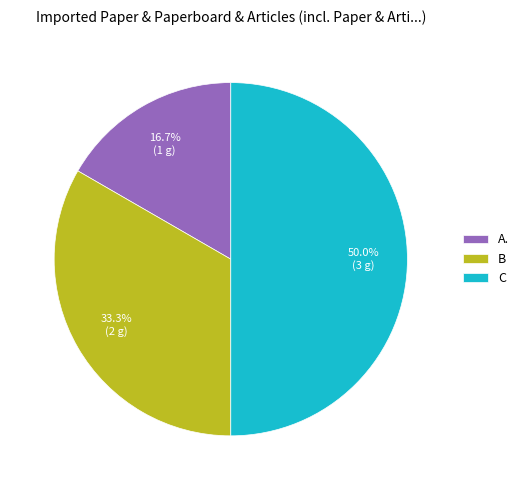

Count the number of slices in the pie.

3